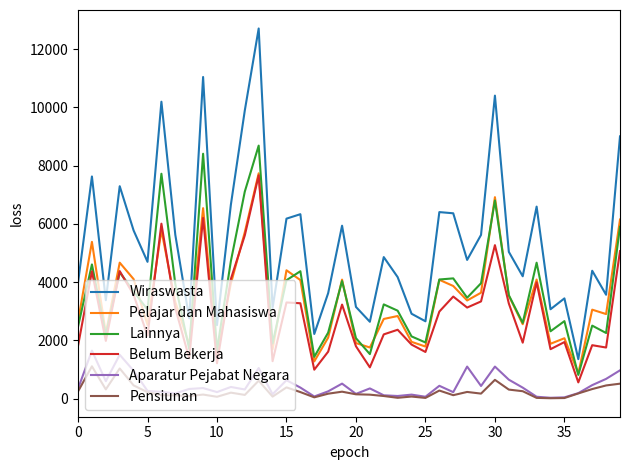

True or false: Pelajar dan Mahasiswa and Pensiunan cross at least once.

False